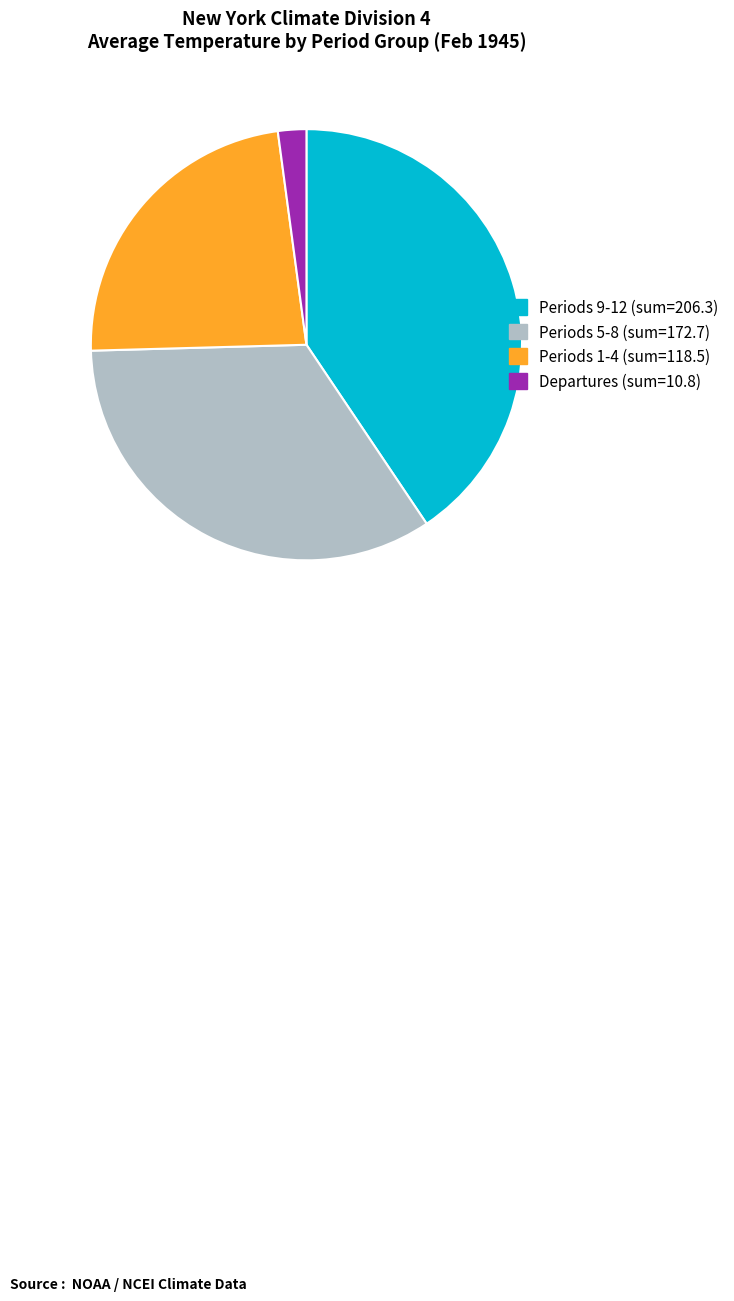

Is there any slice that represents more than half of the pie?

No